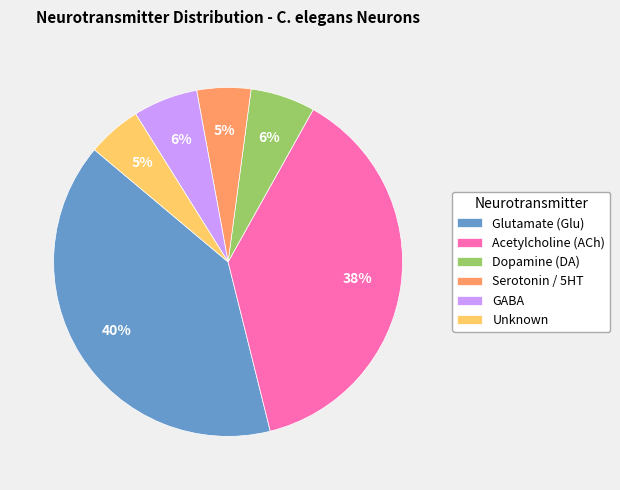

To the nearest percent, what is the difference between the Unknown and Dopamine (DA) slice percentages?

1%